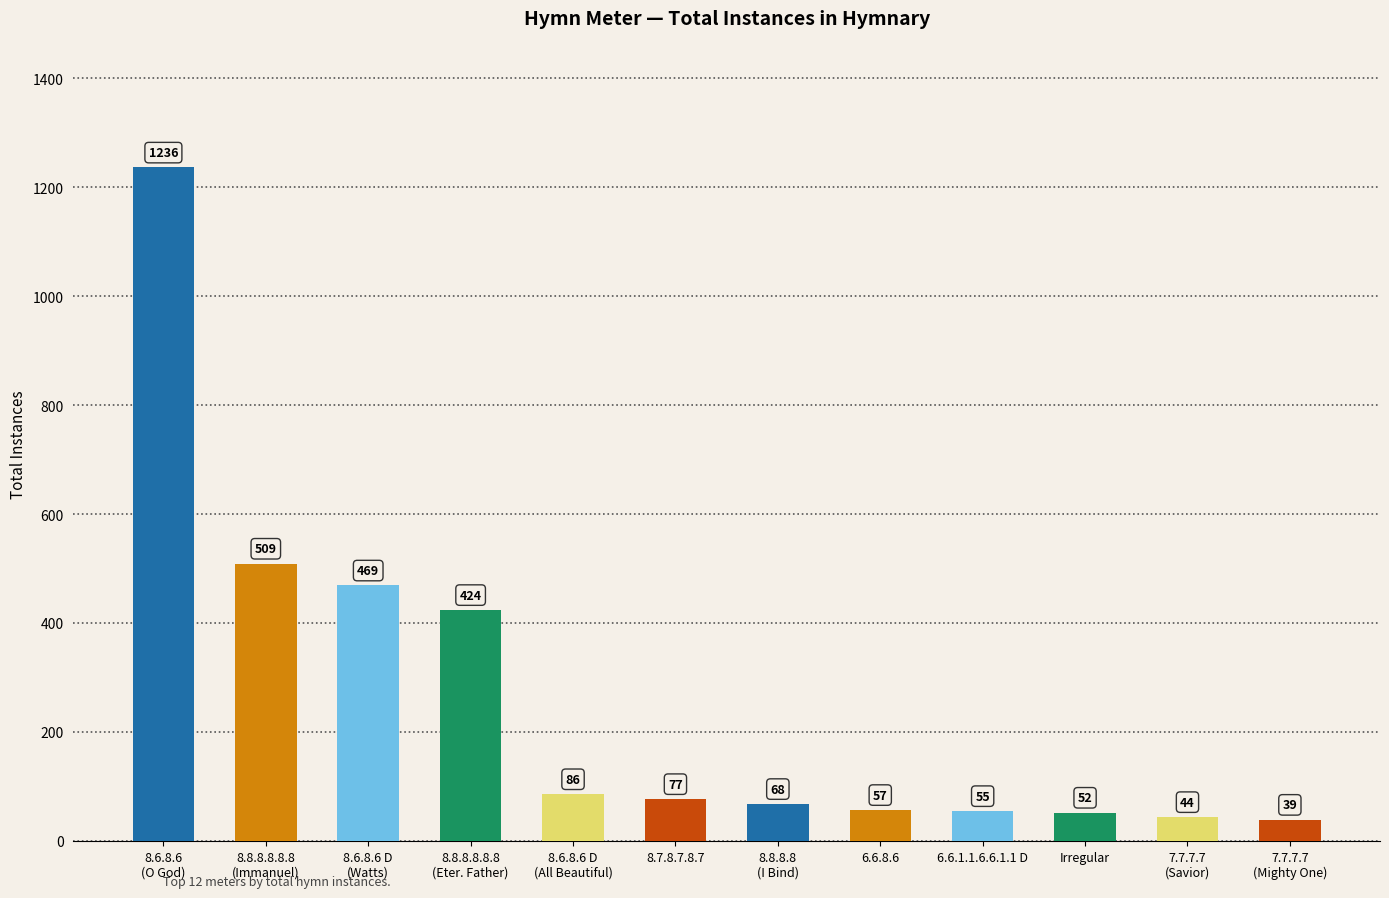

At which category does the chart reach its minimum across all series?

7.7.7.7
(Mighty One)